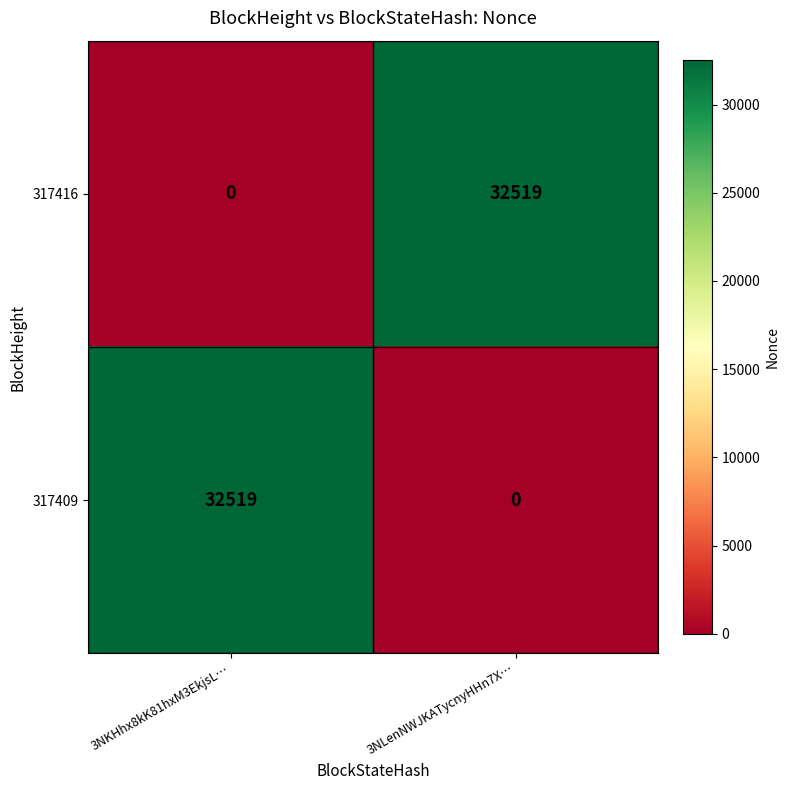

What is the maximum value for 317416?

32519